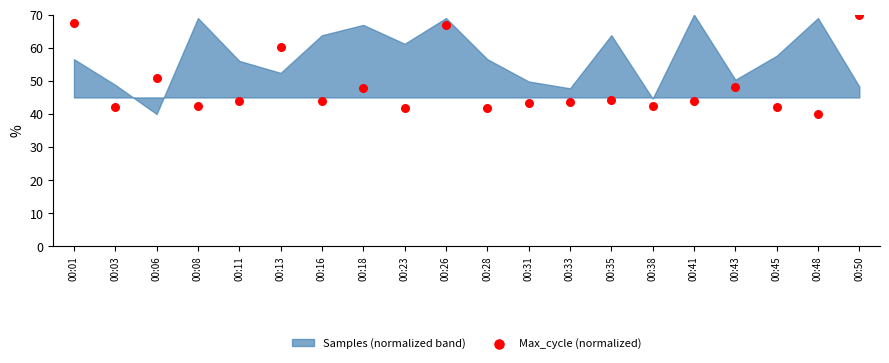

What is the range of Y values (max minus min)?

30.0